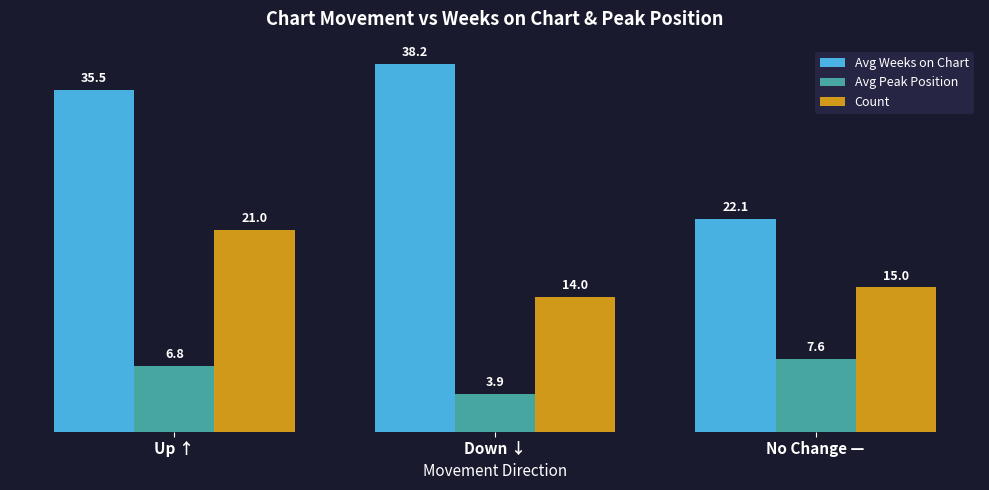

Which series has the largest total across all categories?

Avg Weeks on Chart